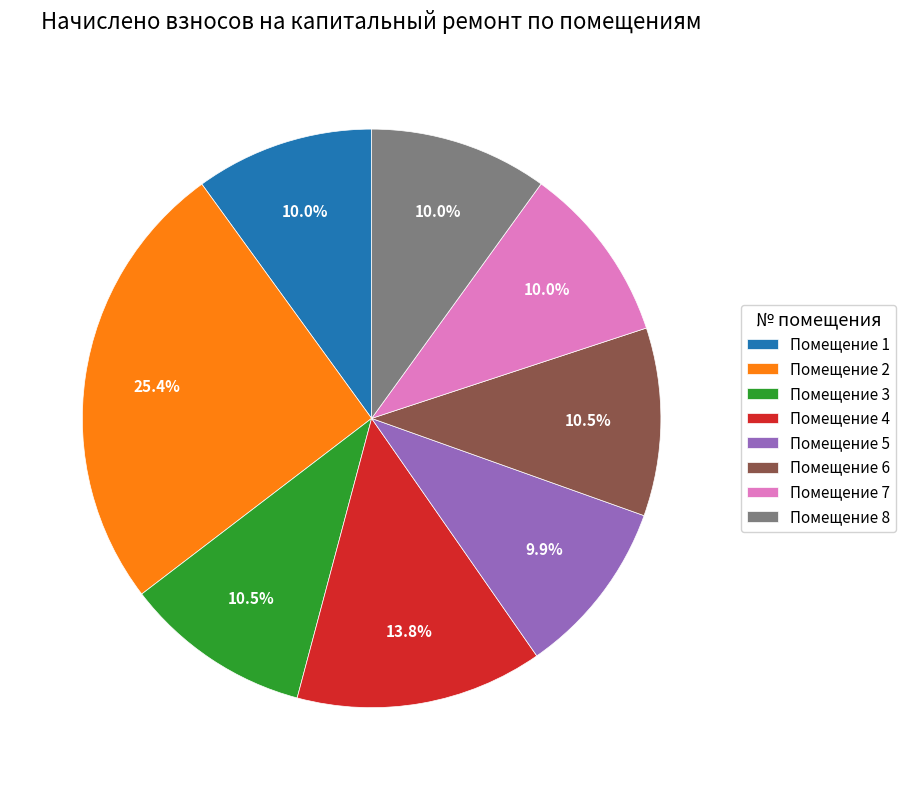

How much of the chart is everything except Помещение 4?

86.2%